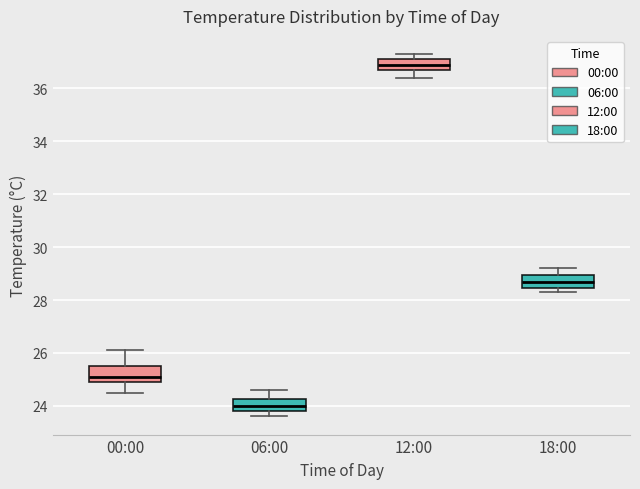

Reading left to right, transcribe this box plot: for each box, give where its median line is, the range the box spans, and where its two whiskers end, as read against the y-axis. The values are not printed on the chart, so give them approximately, as read against the axis.

00:00: median 25.2, box 25.0 to 25.6, whiskers 24.6 to 26.2
06:00: median 24.0, box 23.8 to 24.2, whiskers 23.6 to 24.6
12:00: median 37.0, box 36.8 to 37.2, whiskers 36.4 to 37.4
18:00: median 28.8, box 28.4 to 29.0, whiskers 28.4 (just below the box's lower edge) to 29.2